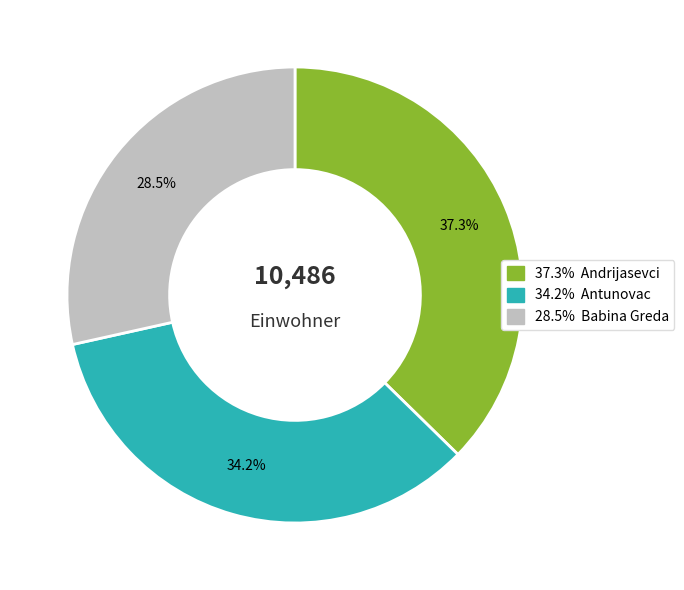

Is there a majority slice in this chart?

No